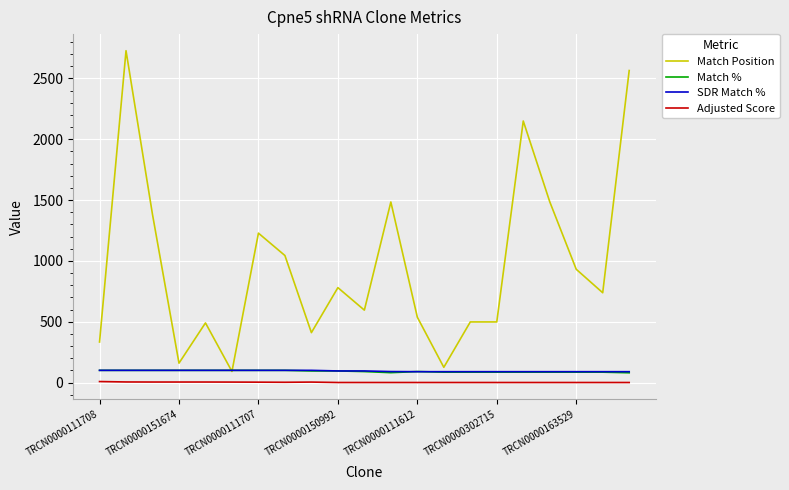

True or false: Match % and Adjusted Score cross at least once.

False